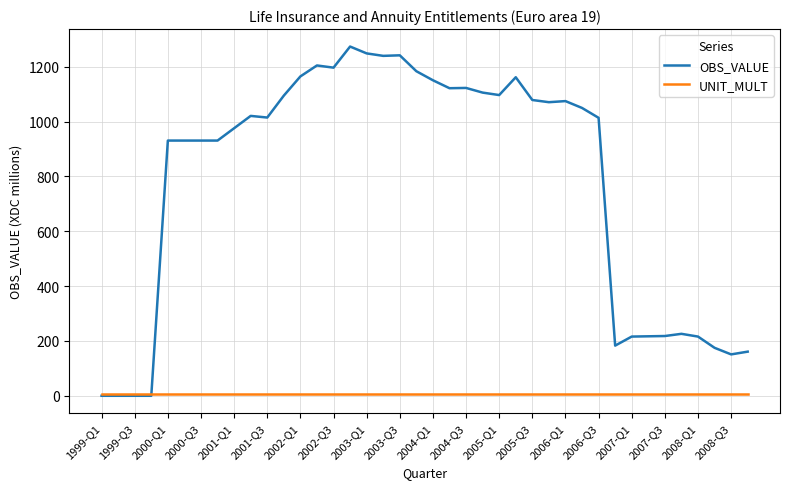

List the series in order of their overall mean, lowest first.

UNIT_MULT, OBS_VALUE